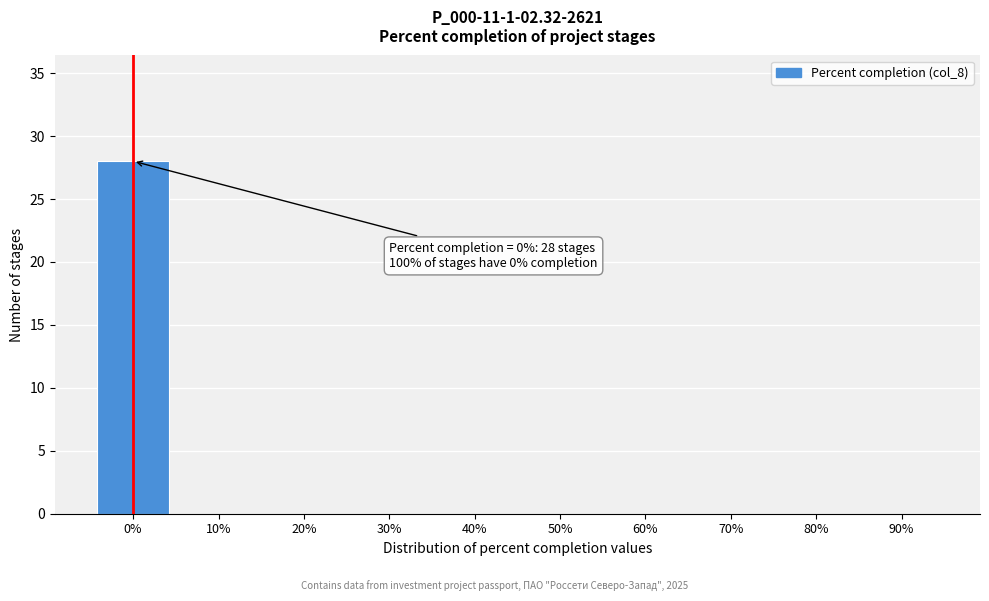

Reading left to right, list all the values displayed in this chart.

0%=28	10%=0	20%=0	30%=0	40%=0	50%=0	60%=0	70%=0	80%=0	90%=0